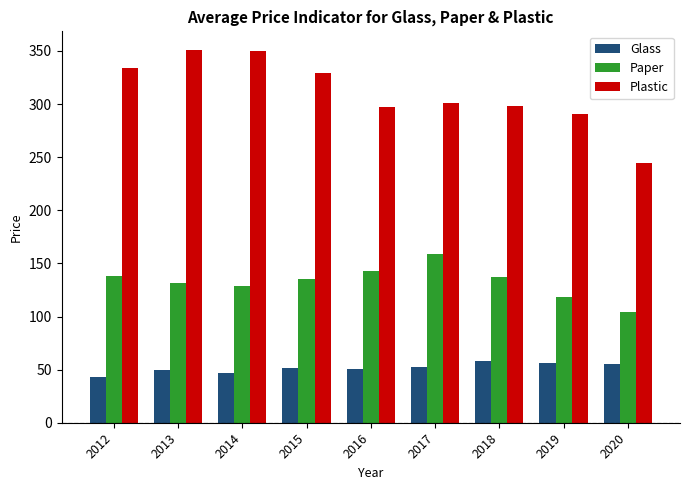

What is the difference between the second highest and minimum values in the Paper series?

38.8